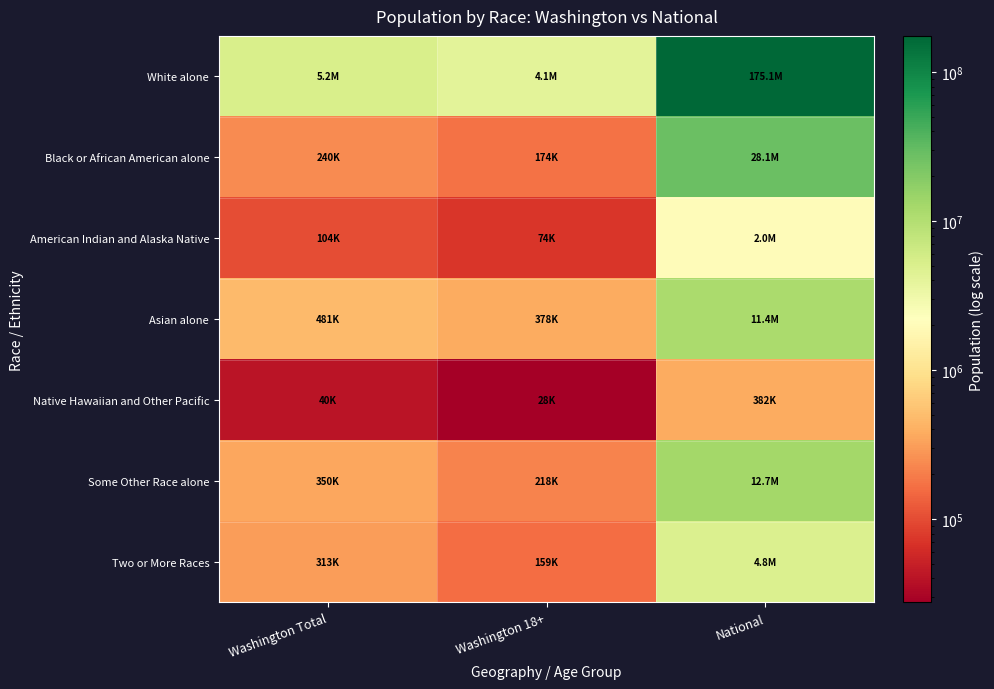

Between Washington Total and National, which is larger?

National